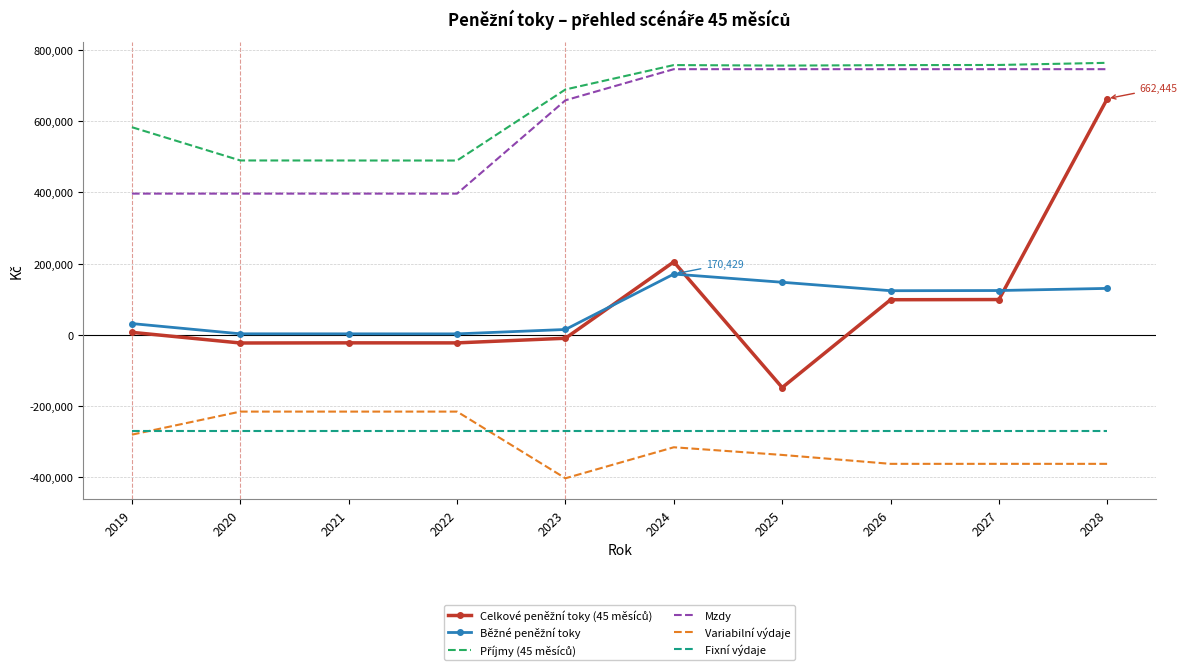

What is the minimum value shown in the chart?

-402301.0